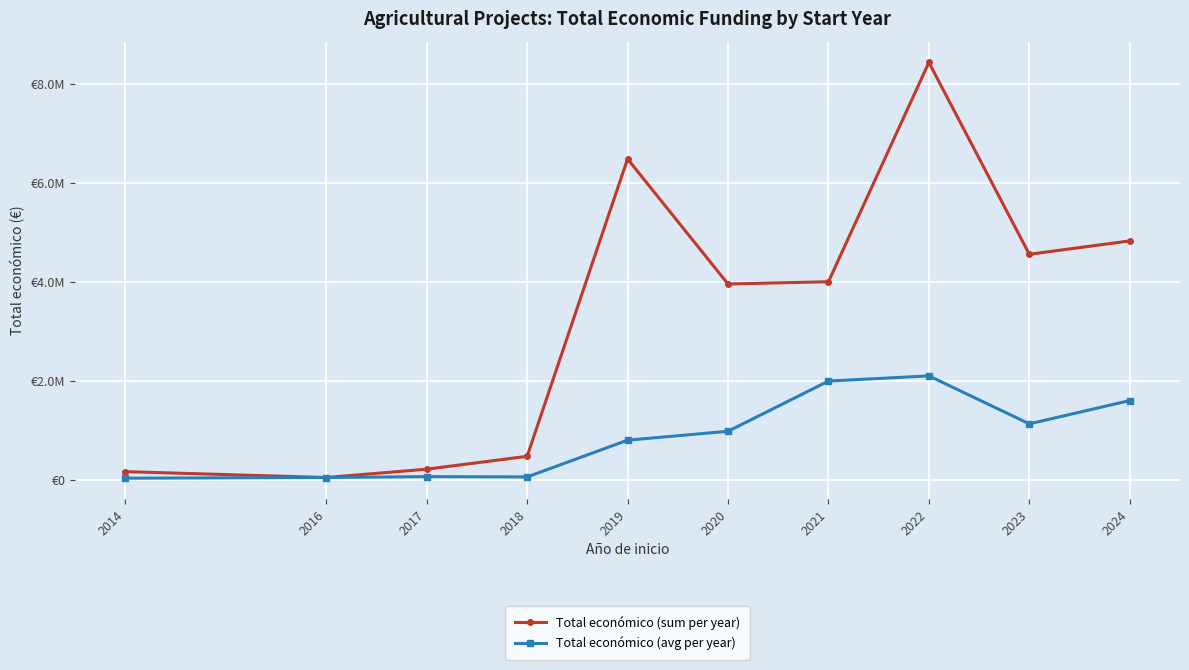

Rank the series at 2022 from highest to lowest value.

Total económico (sum per year), Total económico (avg per year)